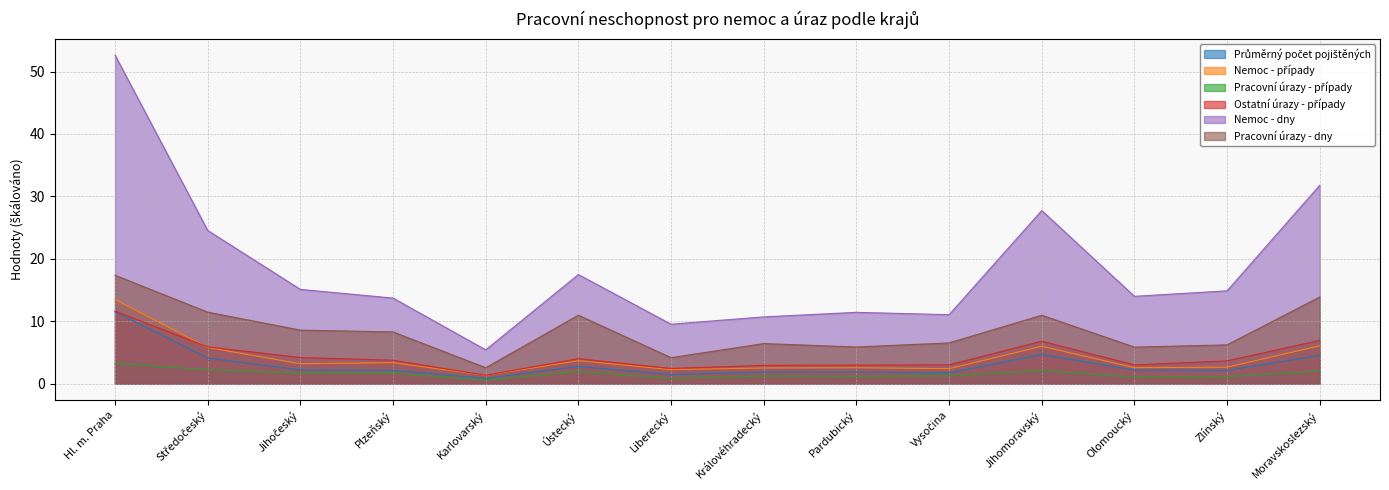

True or false: Nemoc - dny and Pracovní úrazy - dny cross at least once.

False